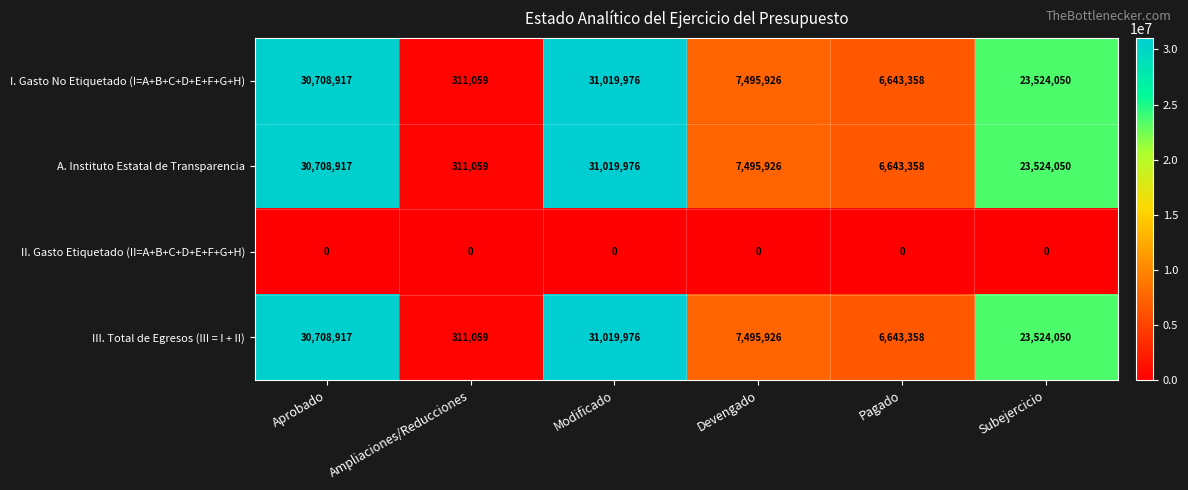

Reading left to right, what are all the values shown in this chart?

I. Gasto No Etiquetado (I=A+B+C+D+E+F+G+H): 30708917	311059	31019976	7495926	6643358	23524050
A. Instituto Estatal de Transparencia: 30708917	311059	31019976	7495926	6643358	23524050
II. Gasto Etiquetado (II=A+B+C+D+E+F+G+H): 0	0	0	0	0	0
III. Total de Egresos (III = I + II): 30708917	311059	31019976	7495926	6643358	23524050